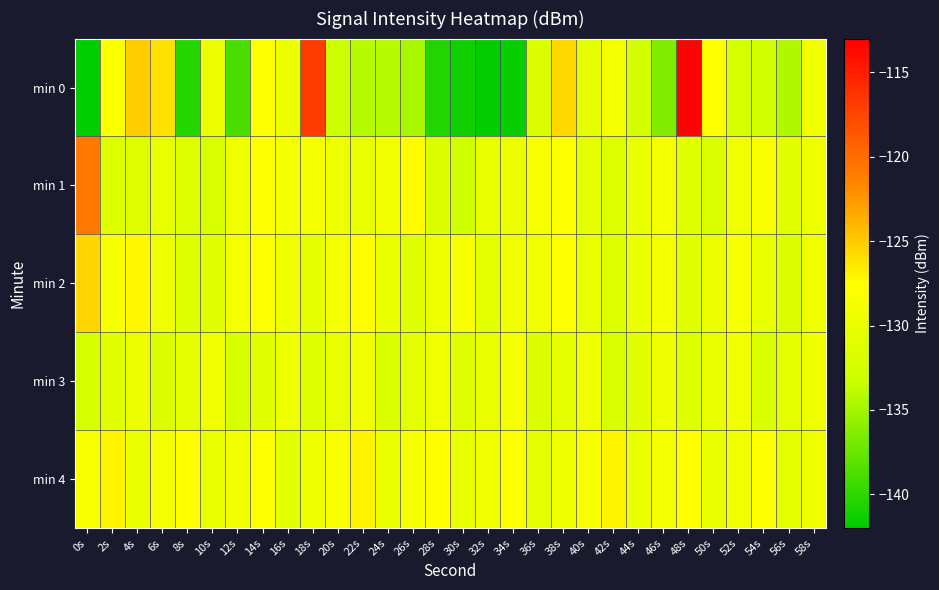

Which series has the largest total across all categories?

min 4